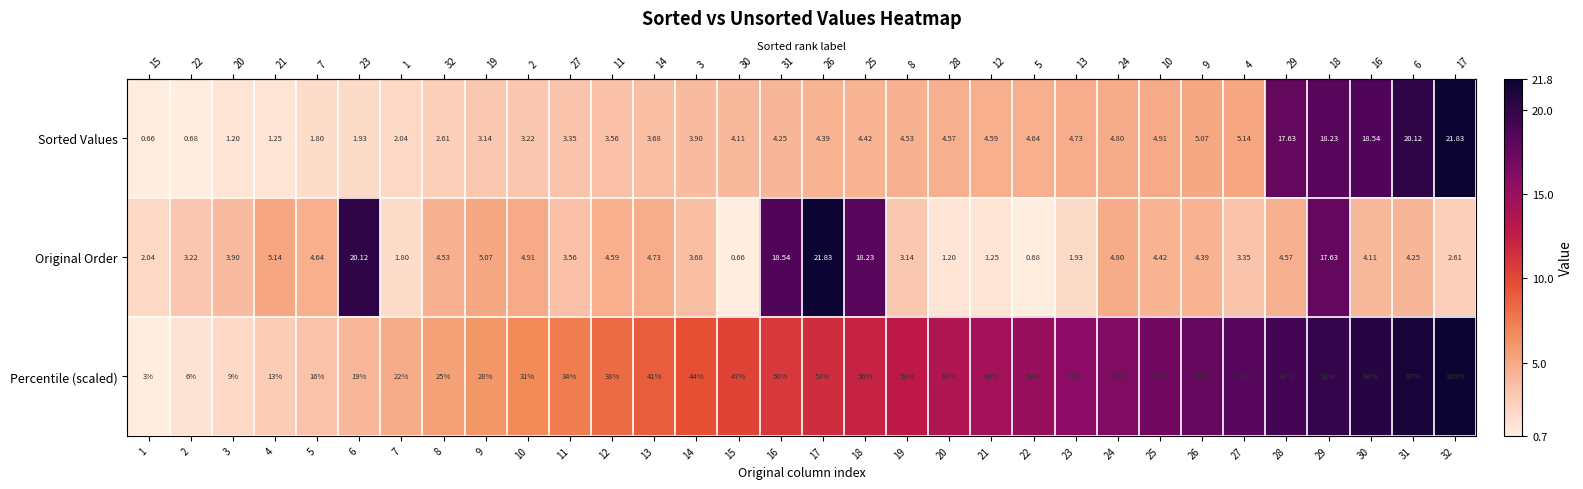

Is the value of Original Order at 14 greater than the value of Sorted Values at 19?

No